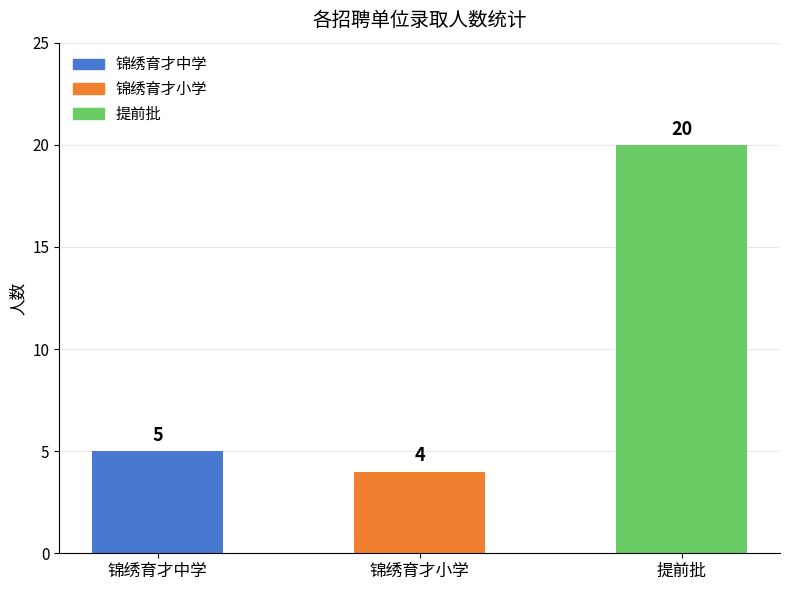

Reading left to right, list all the values displayed in this chart.

5	4	20